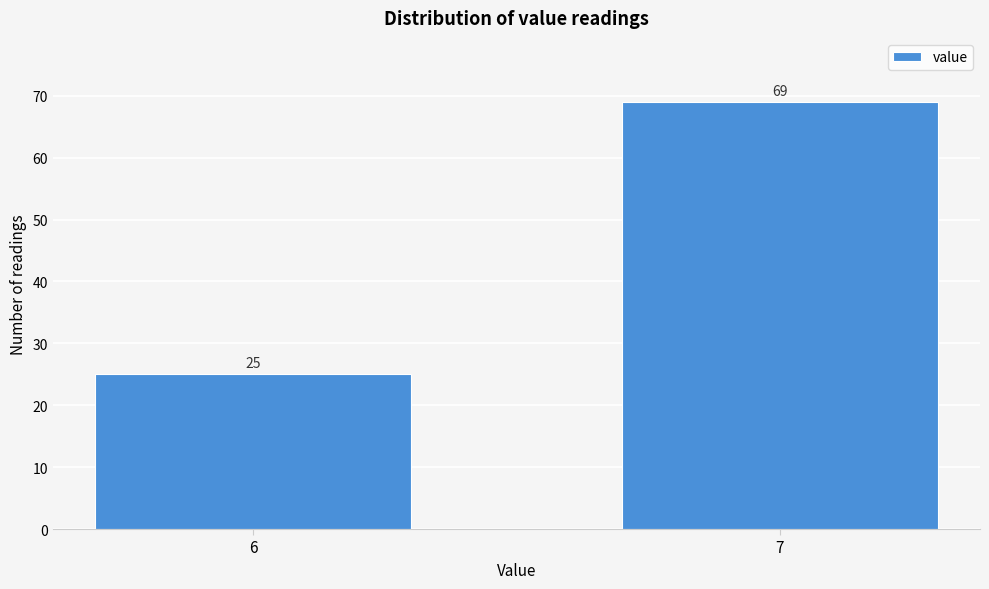

Reading right to left, transcribe all the data shown in this chart.

7=69	6=25